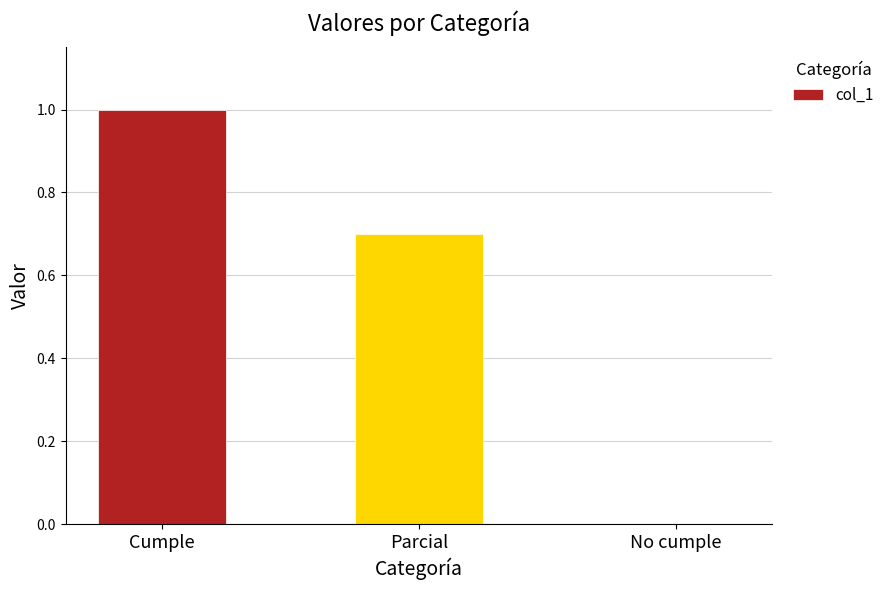

Count the number of data series in this chart.

1